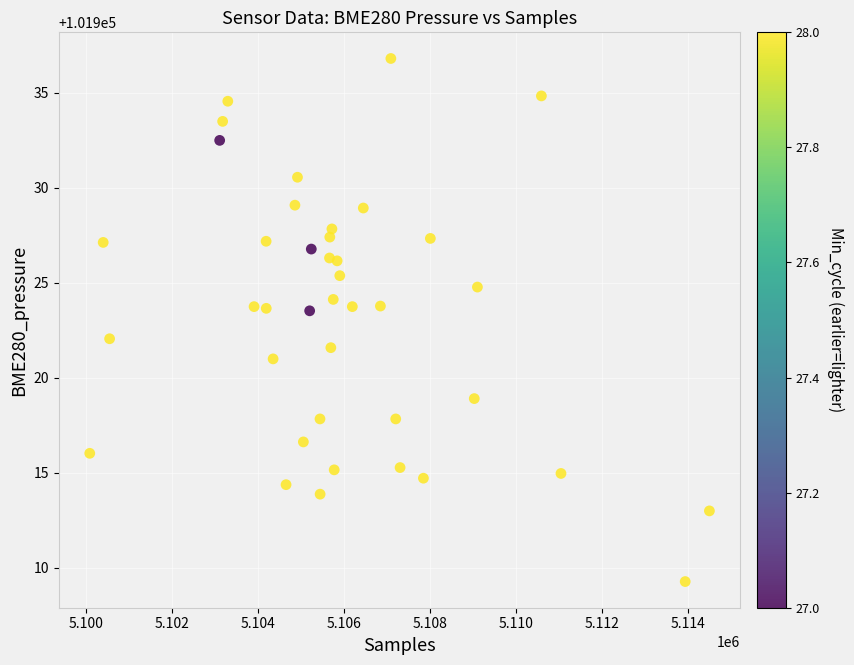

What is the range of Y values (max minus min)?

27.5